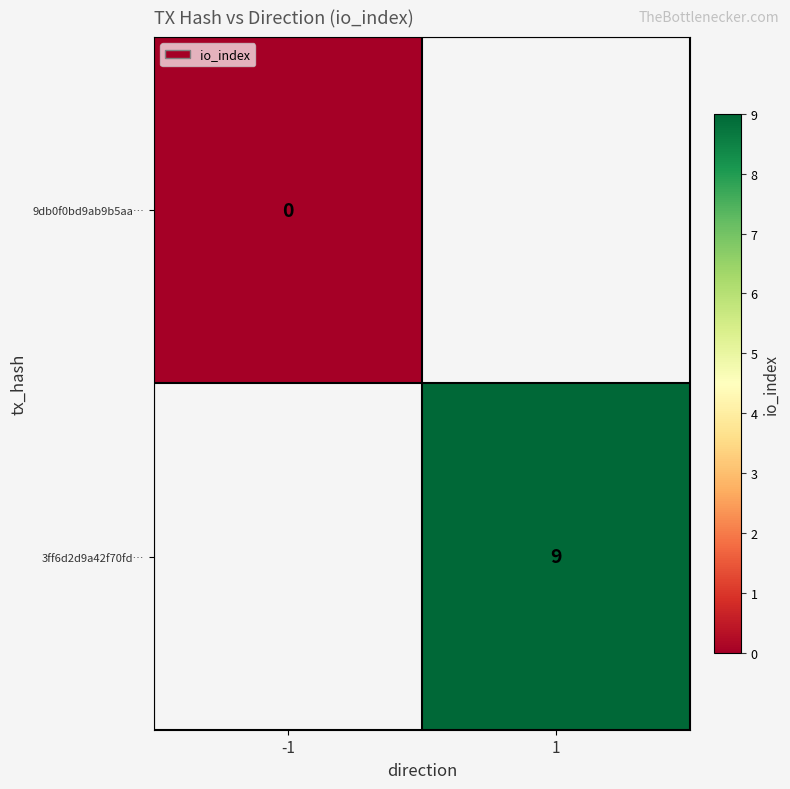

Which category has the highest value across all series?

1